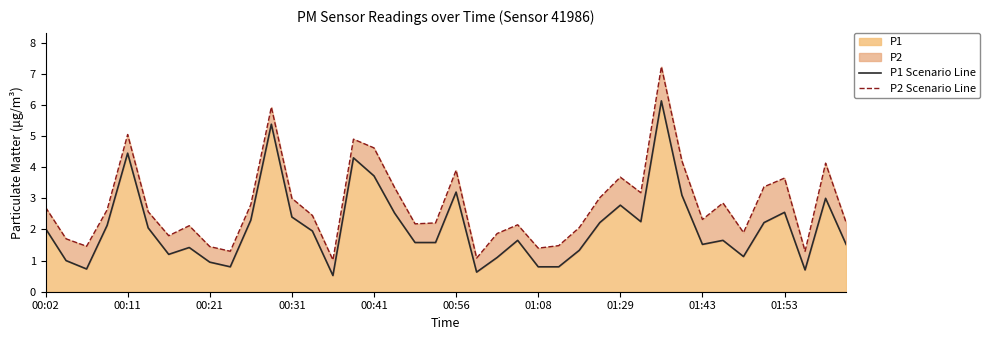

True or false: P2 Scenario Line has more than 1 points higher than both neighbors.

True